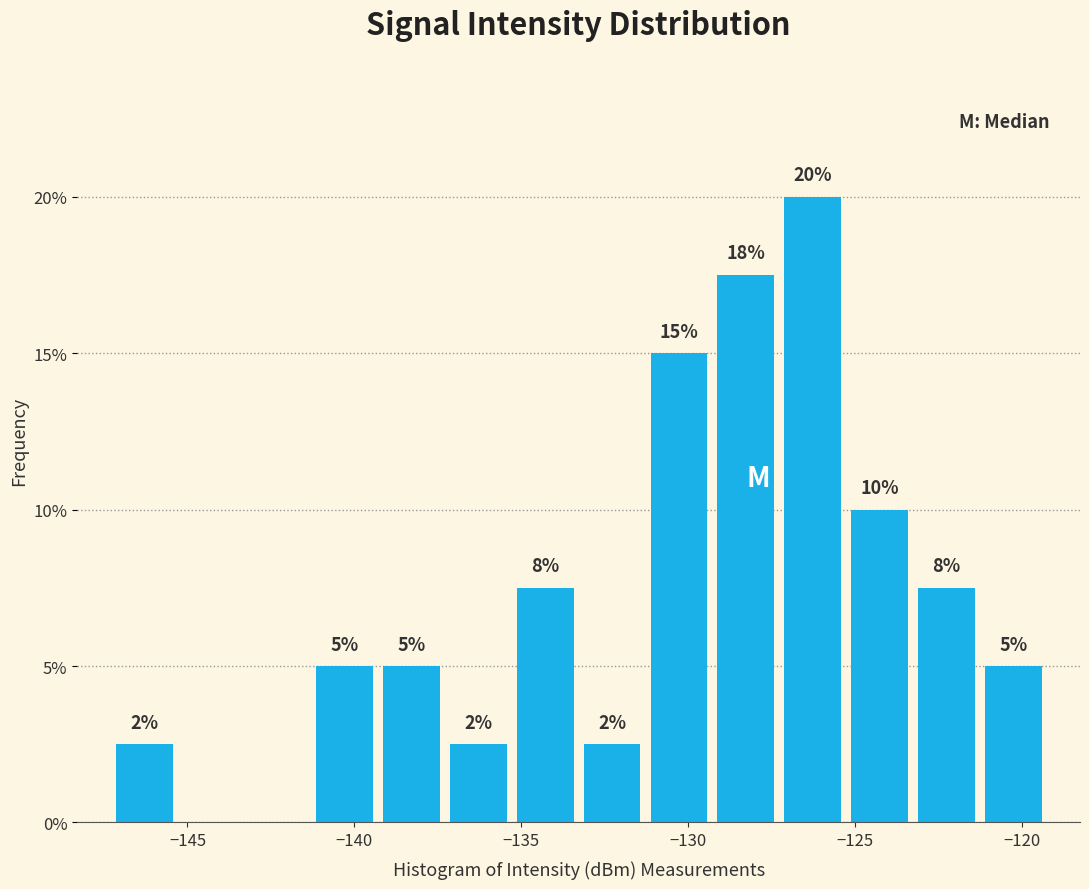

Which range on the x-axis has the tallest bar?

-127.5 to -125.5